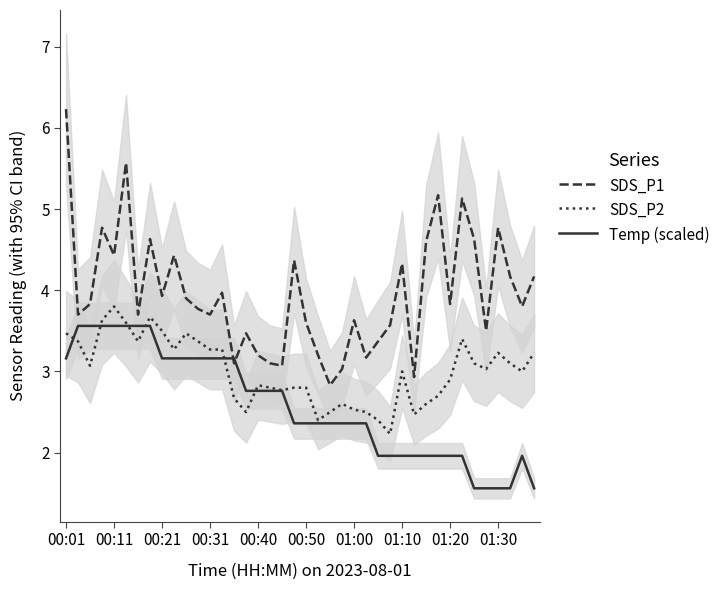

What is the highest value of the SDS_P1 series?

6.2